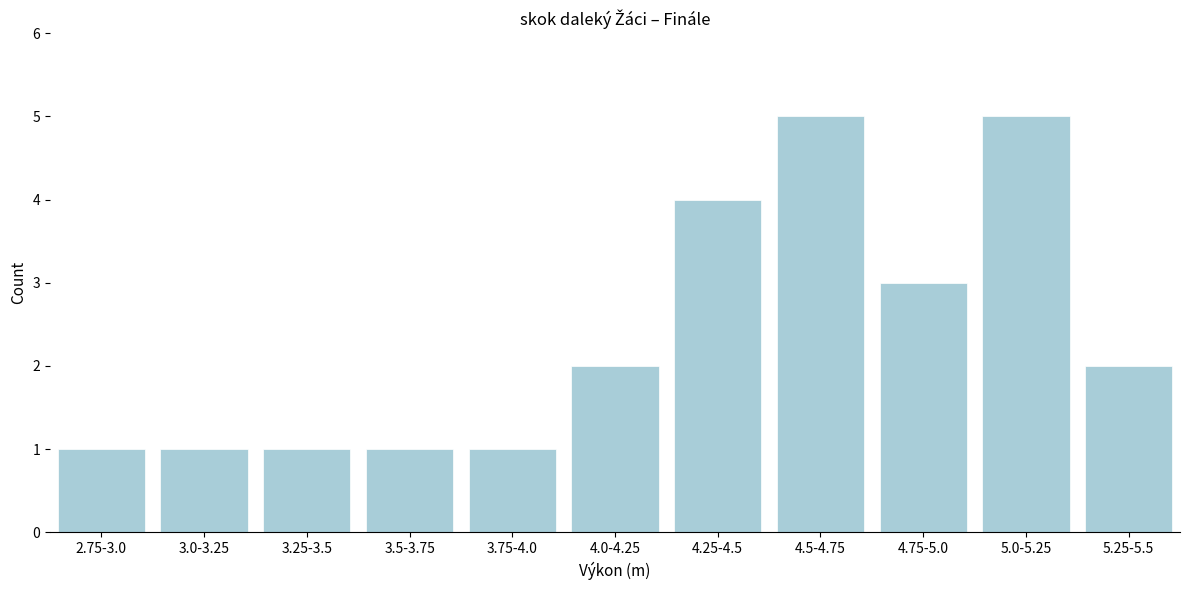

Reading left to right, what are all the values shown in this chart?

2.75-3.0=1	3.0-3.25=1	3.25-3.5=1	3.5-3.75=1	3.75-4.0=1	4.0-4.25=2	4.25-4.5=4	4.5-4.75=5	4.75-5.0=3	5.0-5.25=5	5.25-5.5=2